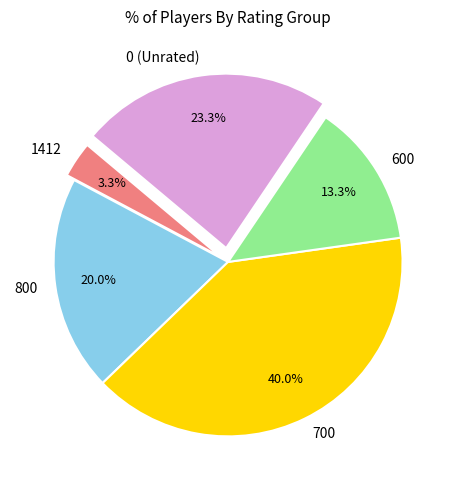

What is the total percentage of 800 and 1412?

23.3%